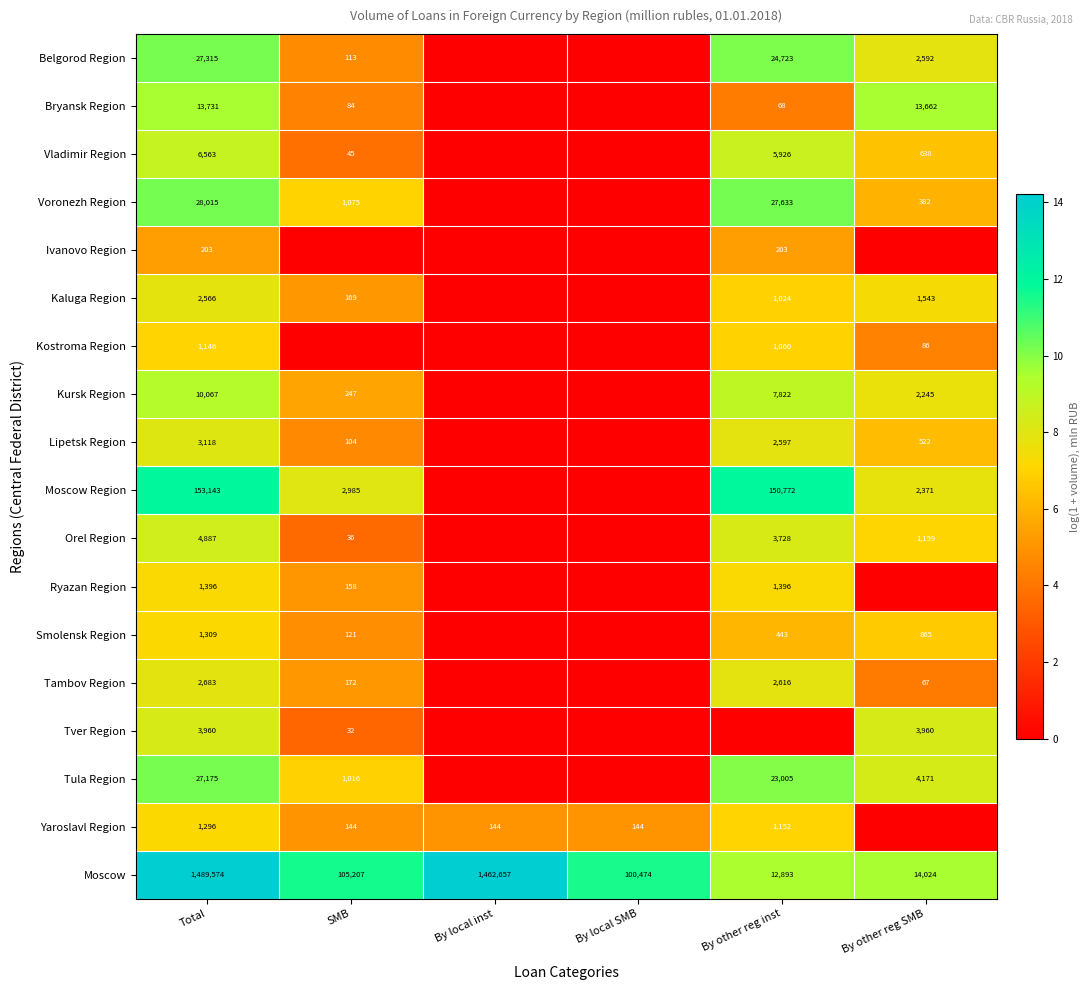

How many data points does each series have?

6